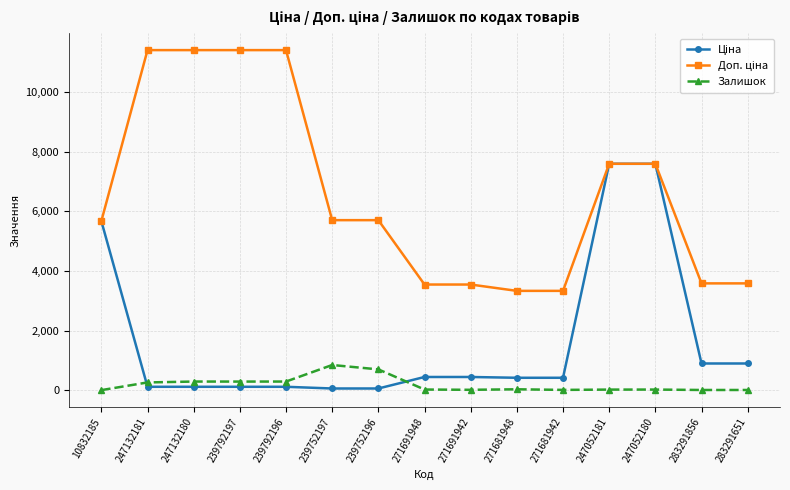

Is it true that Залишок equals 2.0 at 10832185?

True